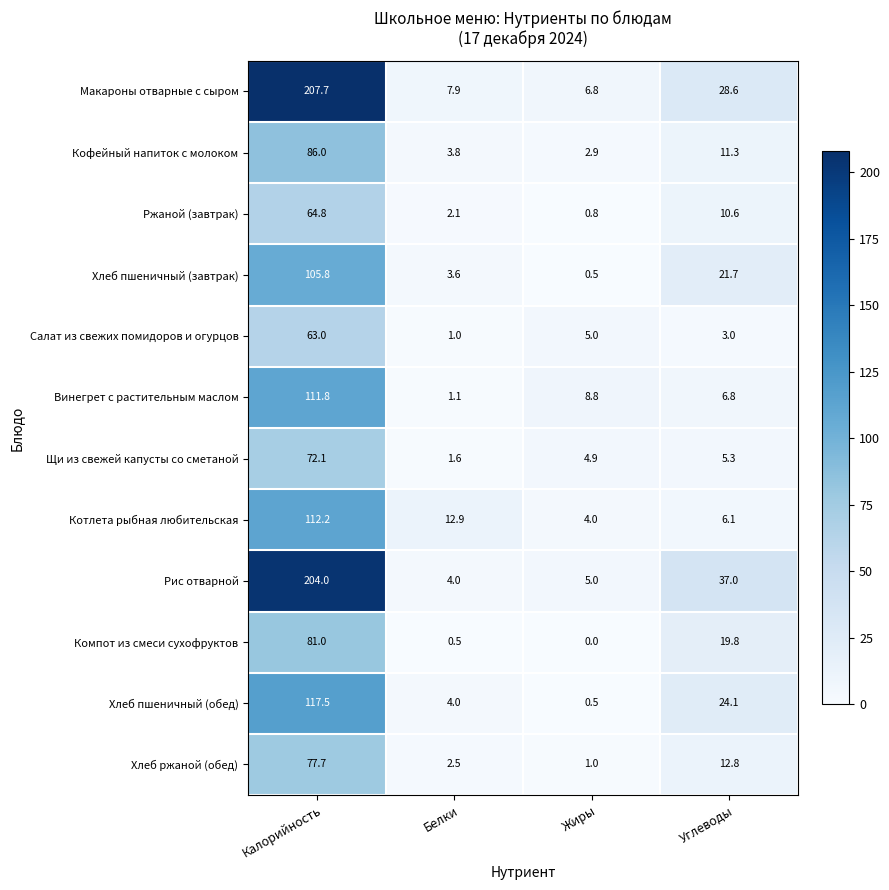

Which category has the lowest value in the Кофейный напиток с молоком series?

Жиры